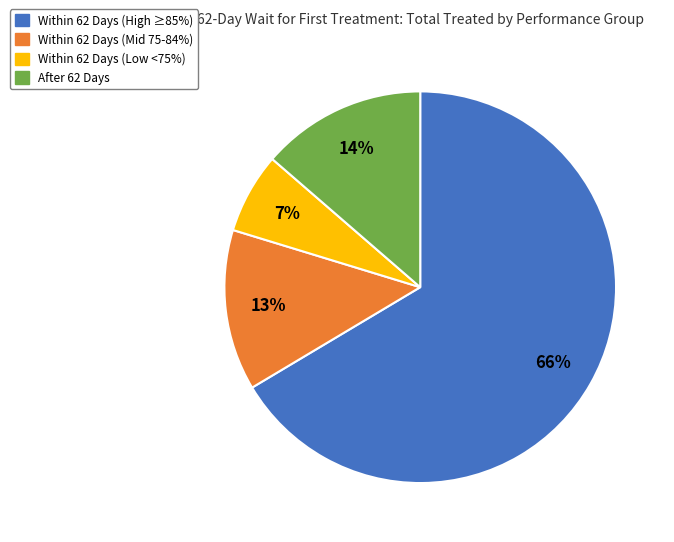

Is there a majority slice in this chart?

Yes